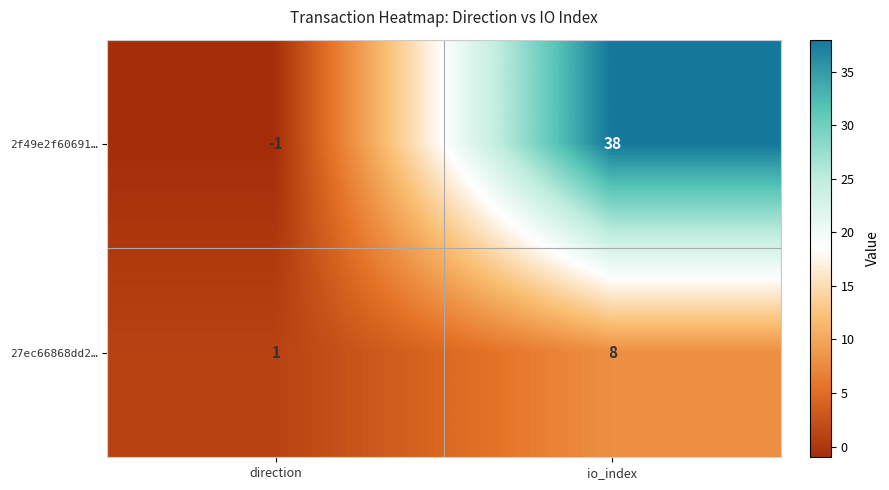

Count the number of data series in this chart.

2